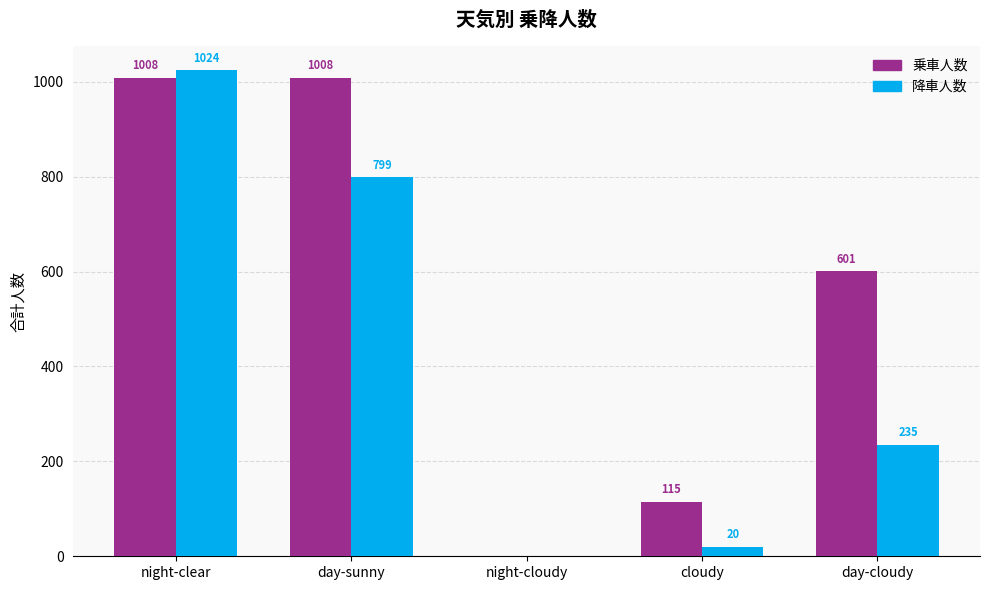

What is the maximum value shown in the chart?

1024